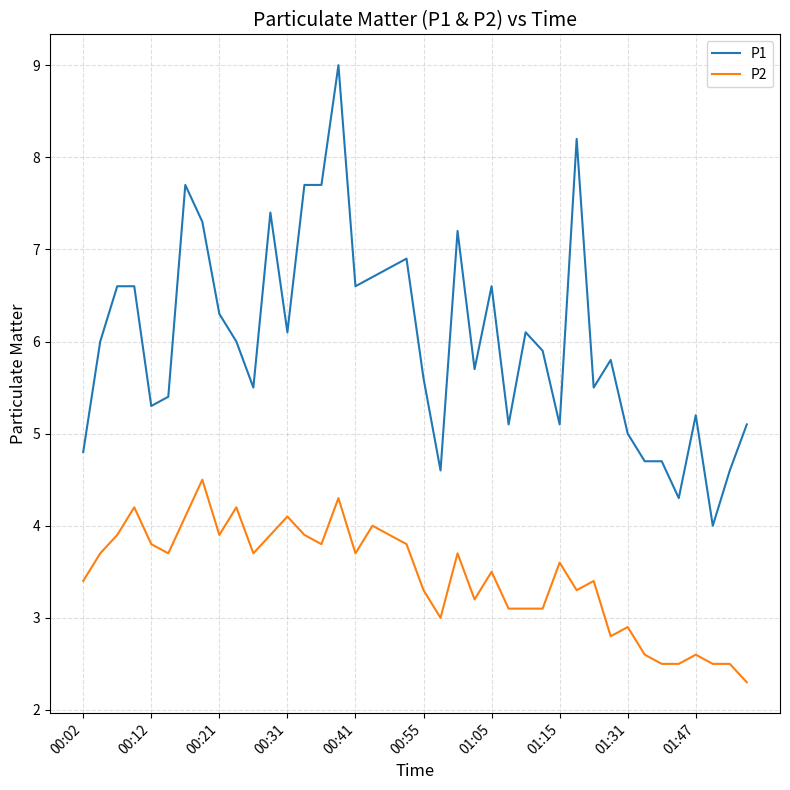

True or false: P2 and P1 cross at least once.

False